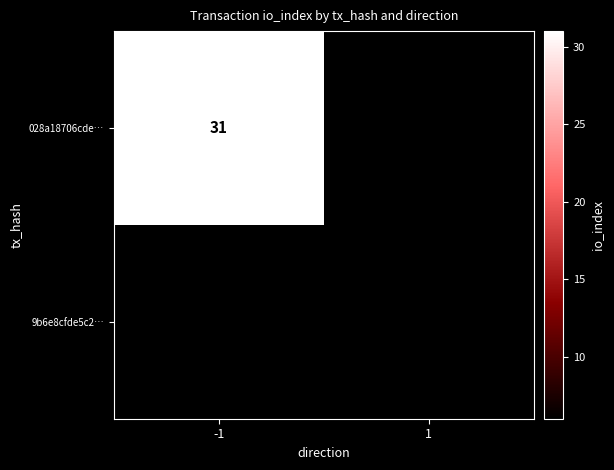

The value of 9b6e8cfde5c2… at 1 is 6. True or false?

True